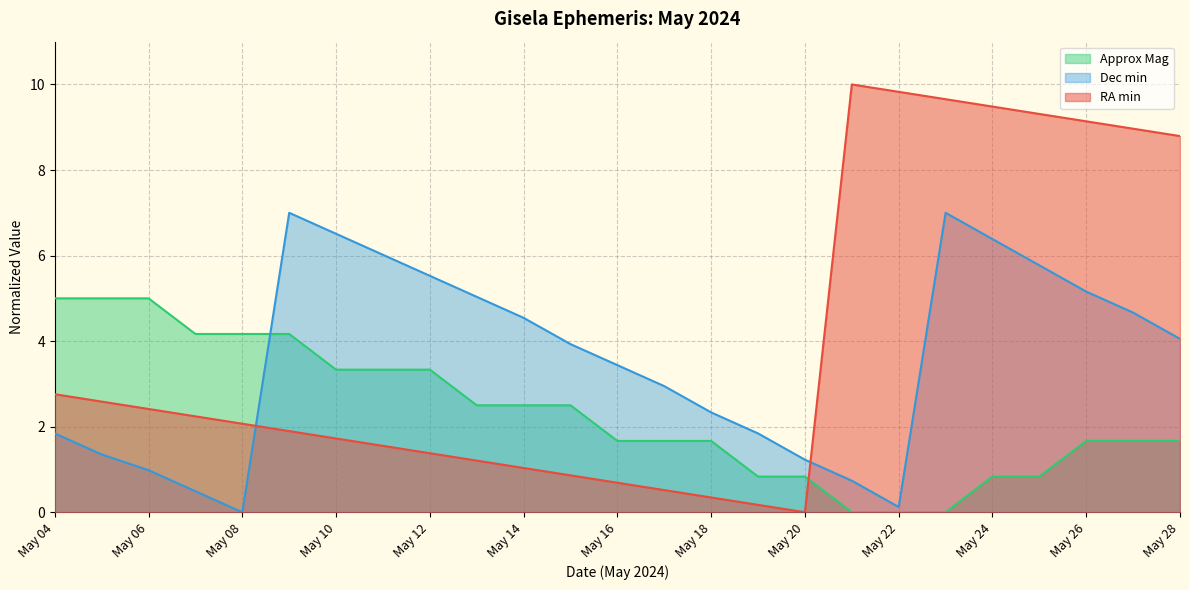

Which has a higher value, May 12 or May 19?

May 12